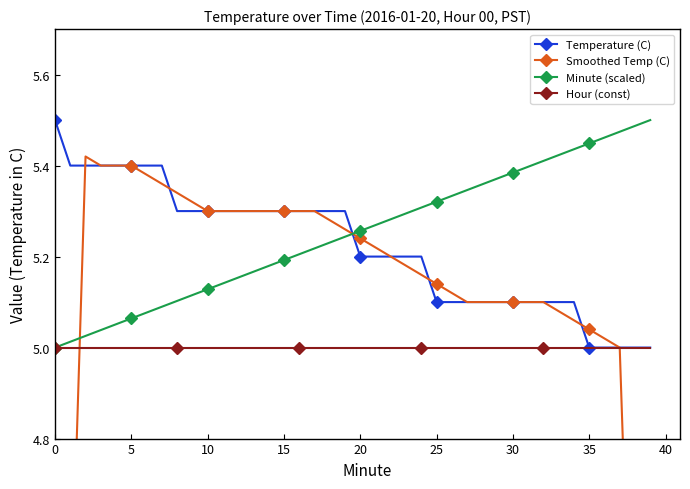

Count the Temperature (C) values in the range 5 to 6.

40